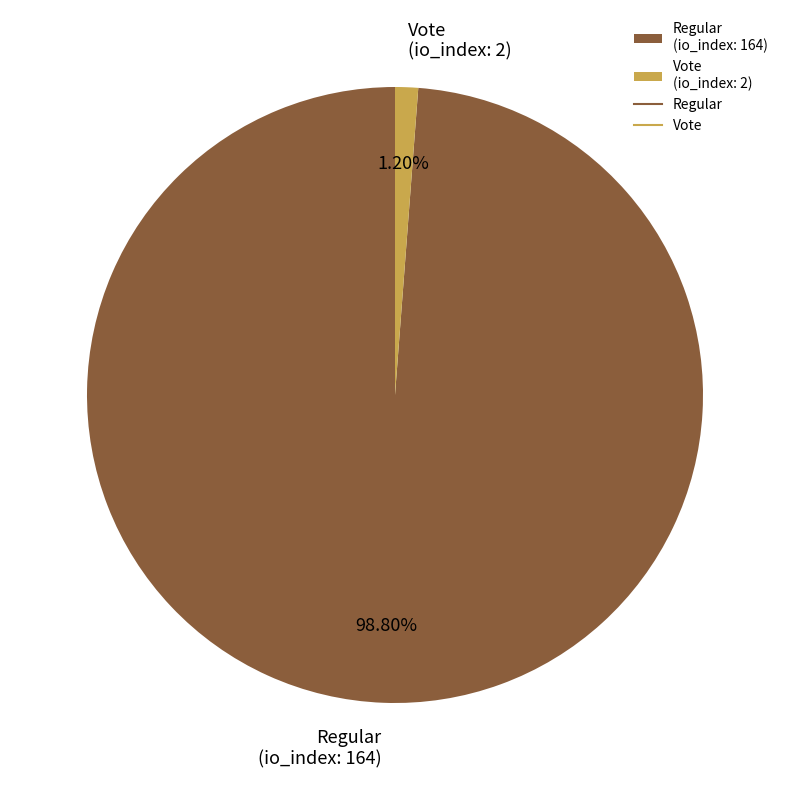

To the nearest percent, what portion does Vote represent?

1%